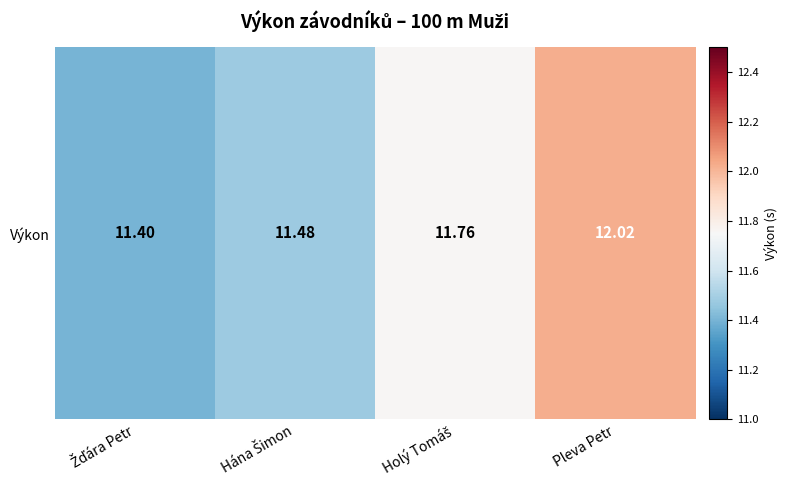

What is the change in value from Hána Šimon to Pleva Petr?

+0.5